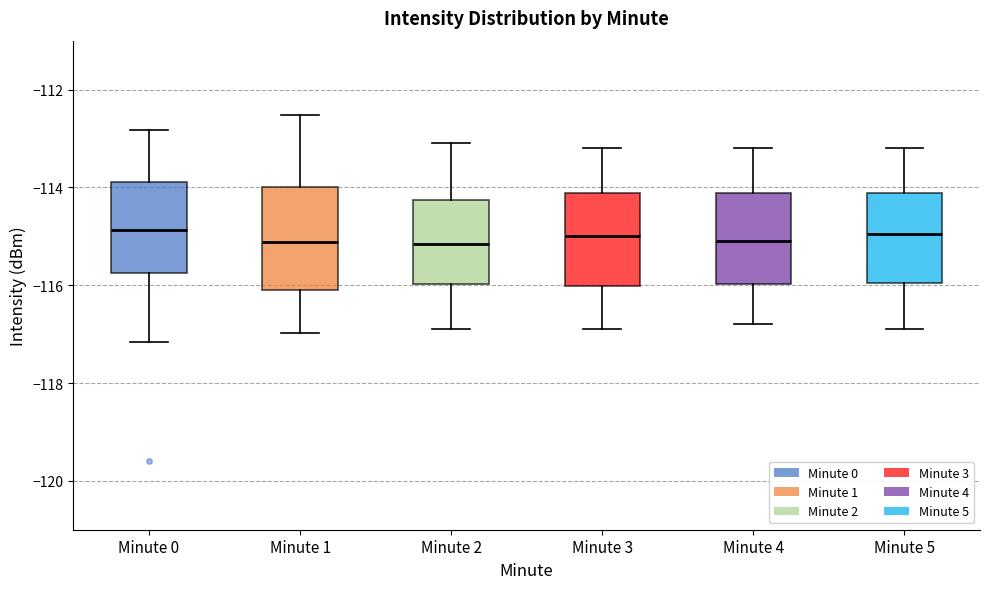

Reading left to right, transcribe this box plot: for each box, give where its median line is, the range the box spans, and where its two whiskers end, as read against the y-axis. The values are not printed on the chart, so give them approximately, as read against the axis.

Minute 0: median -114.8, box -115.8 to -113.8, whiskers -117.2 to -112.8
Minute 1: median -115.2, box -116.0 to -114.0, whiskers -117.0 to -112.6
Minute 2: median -115.2, box -116.0 to -114.2, whiskers -116.8 to -113.0
Minute 3: median -115.0, box -116.0 to -114.2, whiskers -116.8 to -113.2
Minute 4: median -115.0, box -116.0 to -114.2, whiskers -116.8 to -113.2
Minute 5: median -115.0, box -116.0 to -114.2, whiskers -116.8 to -113.2